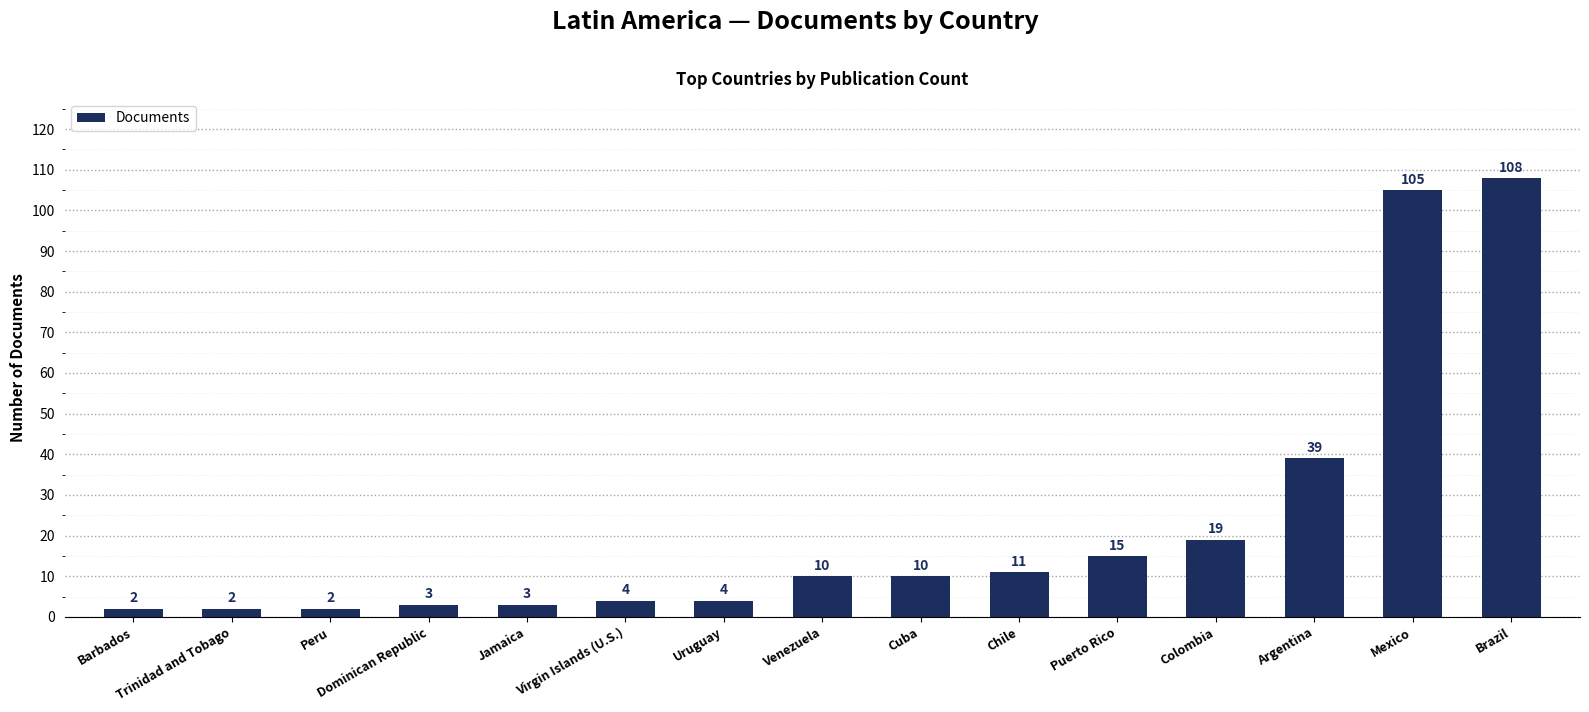

What position from the right is Chile?

6